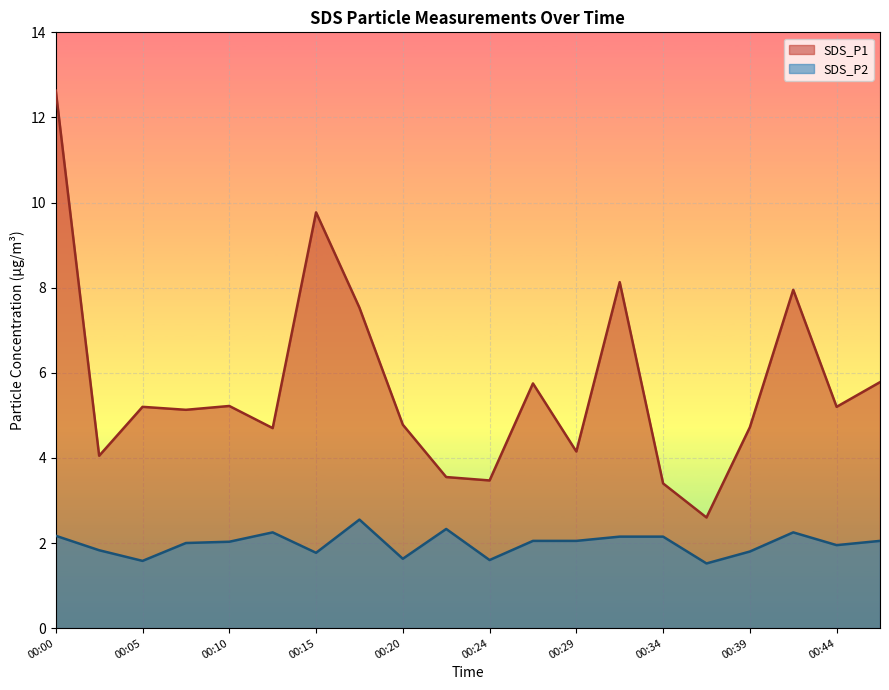

What value does the SDS_P2 series have at 00:37?

1.5